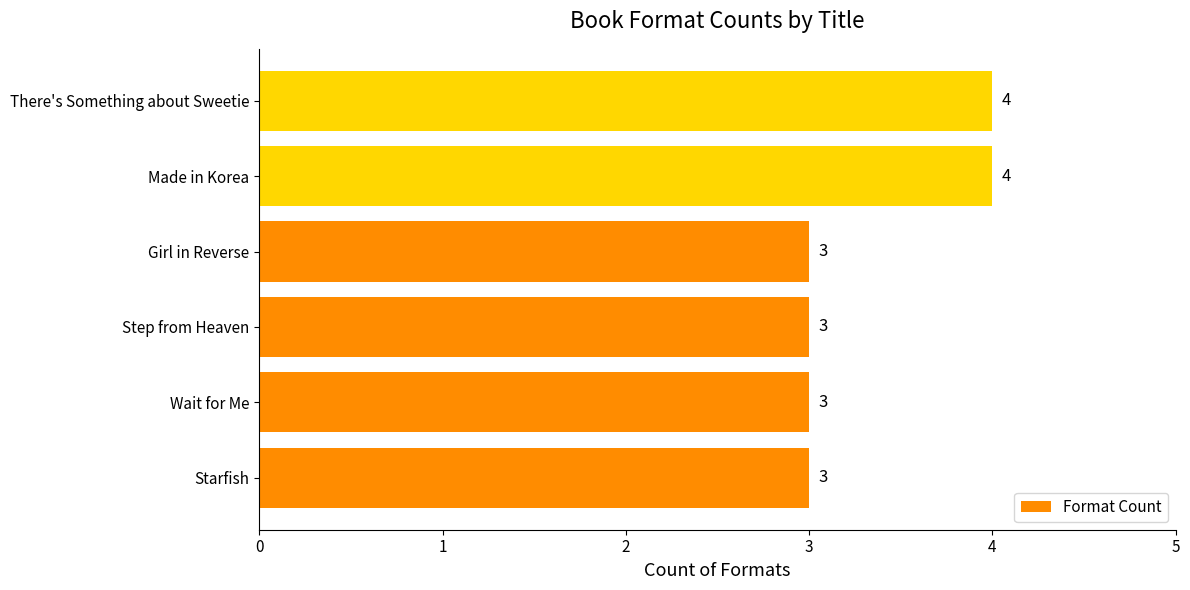

Reading bottom to top, what are all the values shown in this chart?

3	3	3	3	4	4